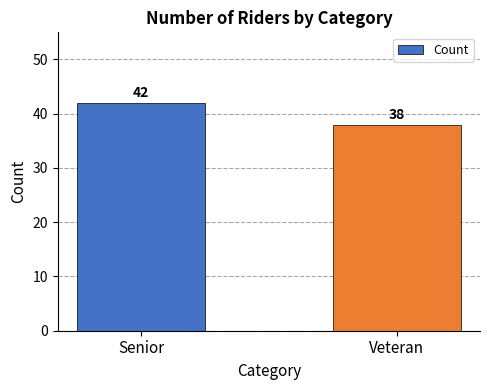

Count the values in the range 38 to 42.

2